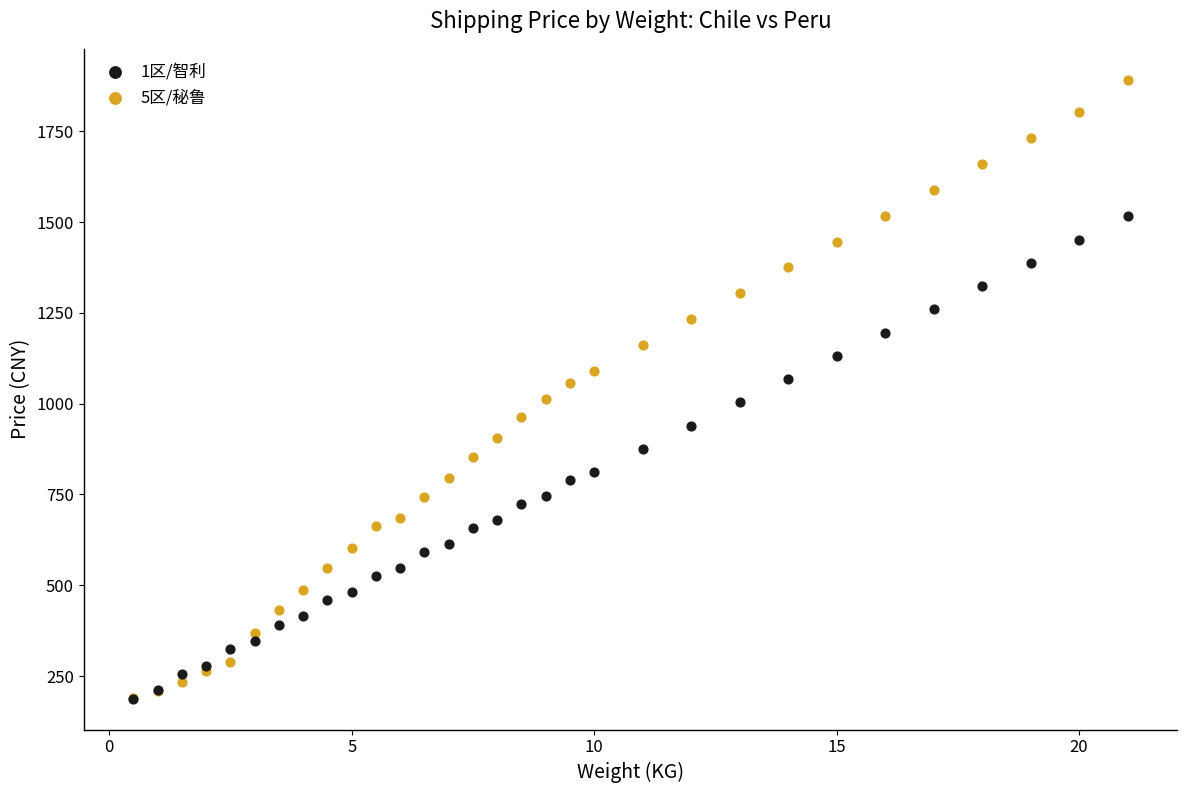

Which series contains the highest Y value?

5区/秘鲁